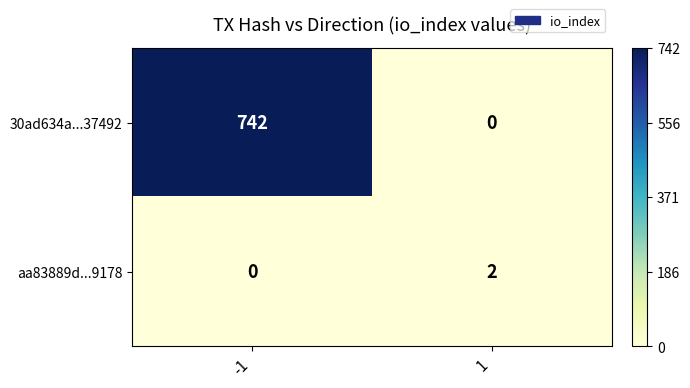

Reading right to left, extract all data points from this chart.

30ad634a...37492: 1=0	-1=742
aa83889d...9178: 1=2	-1=0